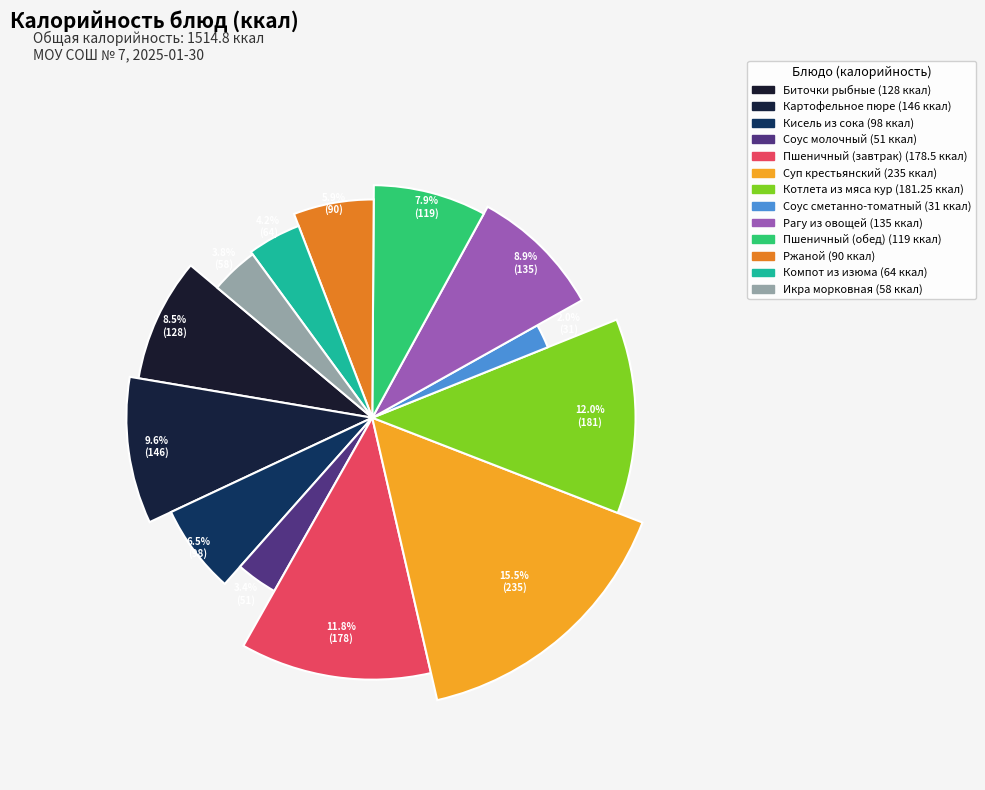

Is Кисель из сока the majority of the pie?

No